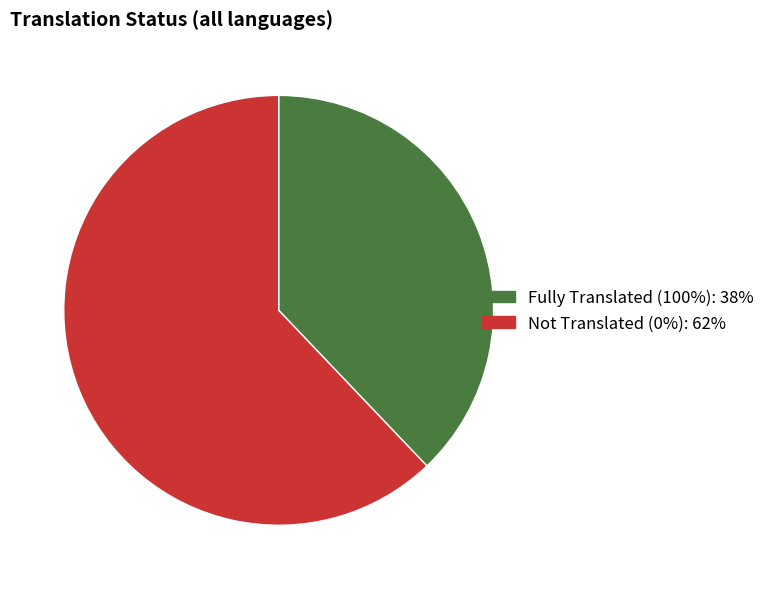

Does any single category account for the majority?

Yes